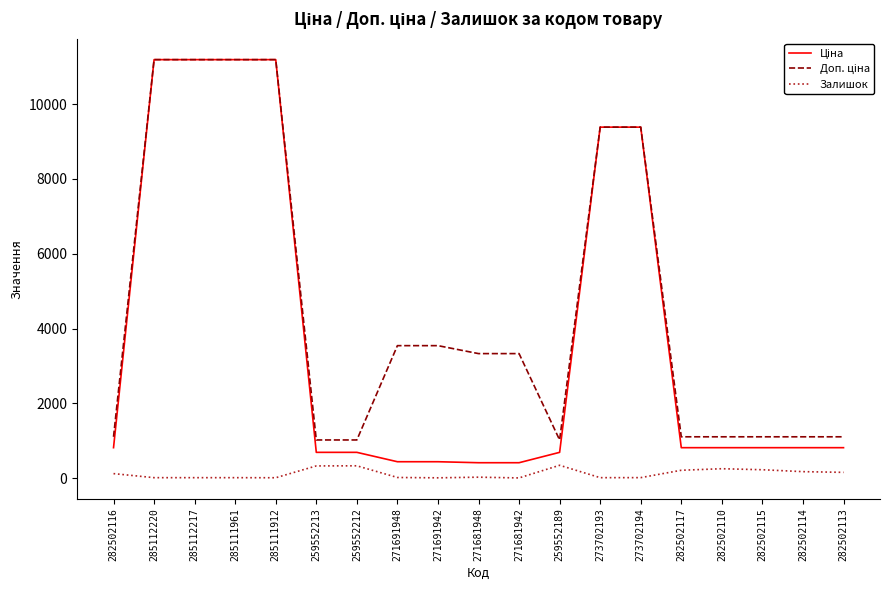

What is the highest value of the Залишок series?

348.0